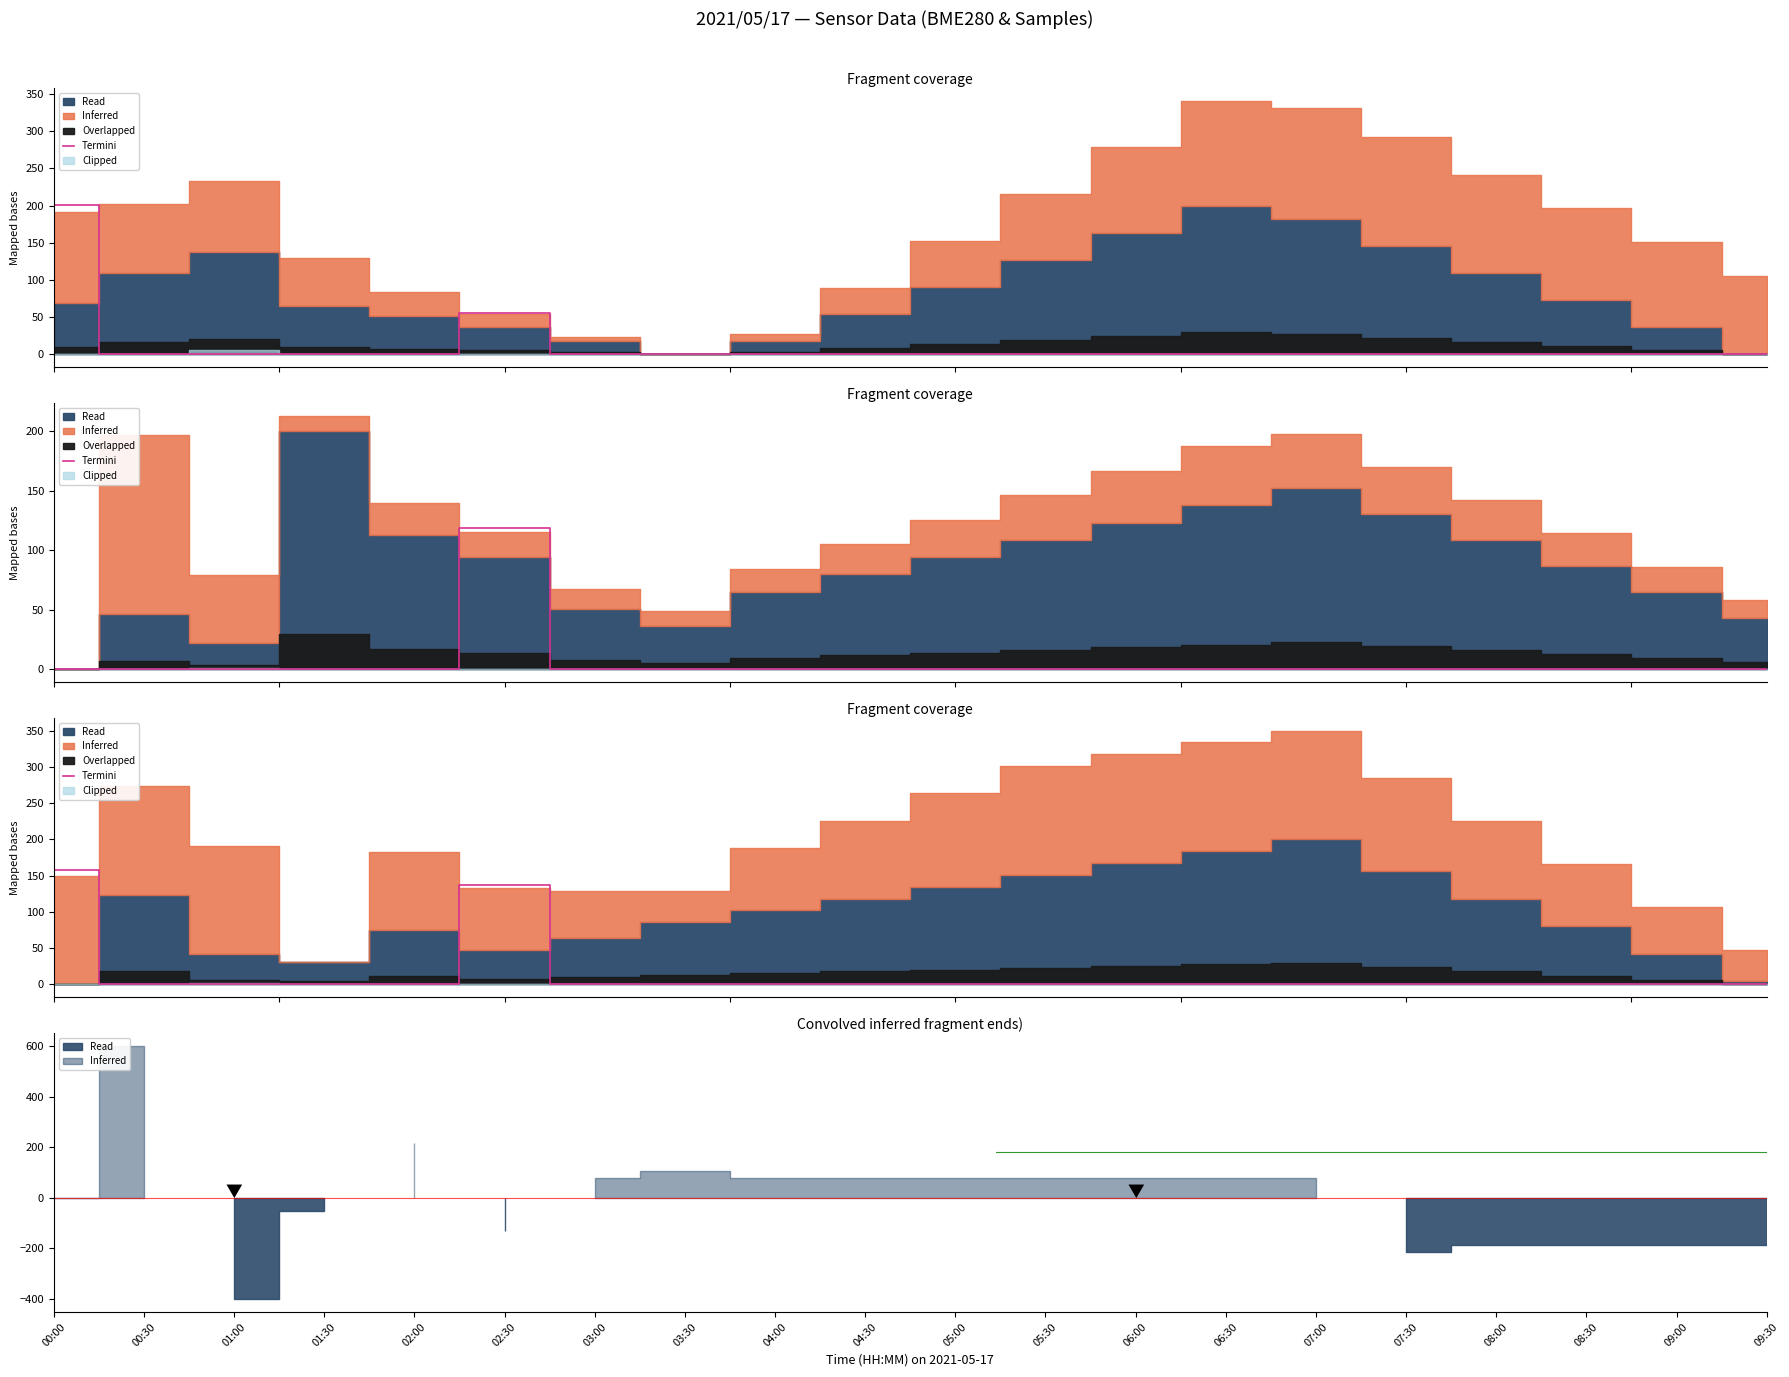

Rank the categories by value from lowest to highest.

00:30, 01:00, 01:30, 02:00, 03:00, 03:30, 04:00, 04:30, 05:00, 05:30, 06:00, 06:30, 07:00, 07:30, 08:00, 08:30, 09:00, 09:30, 02:30, 00:00